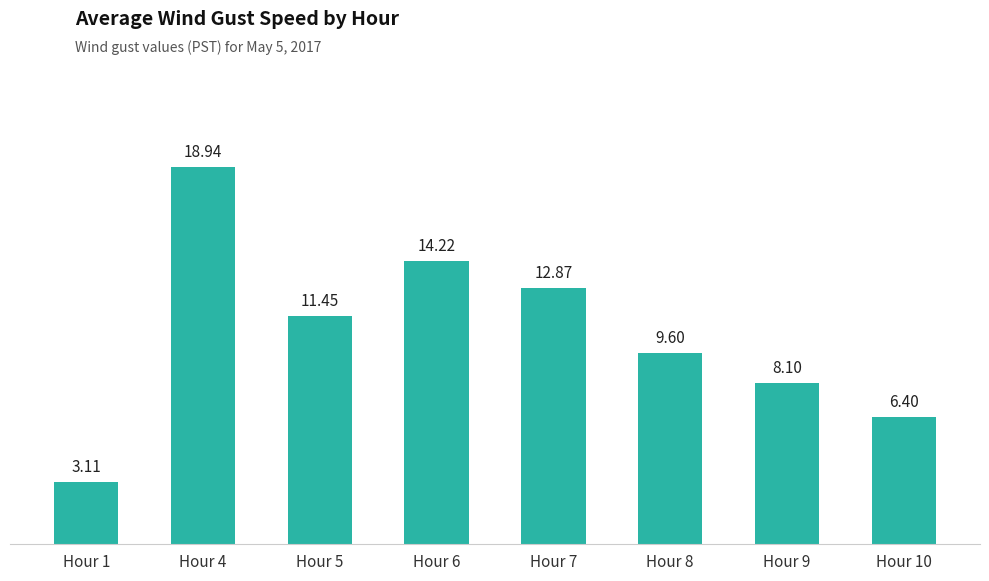

How many data points are above 11?

4